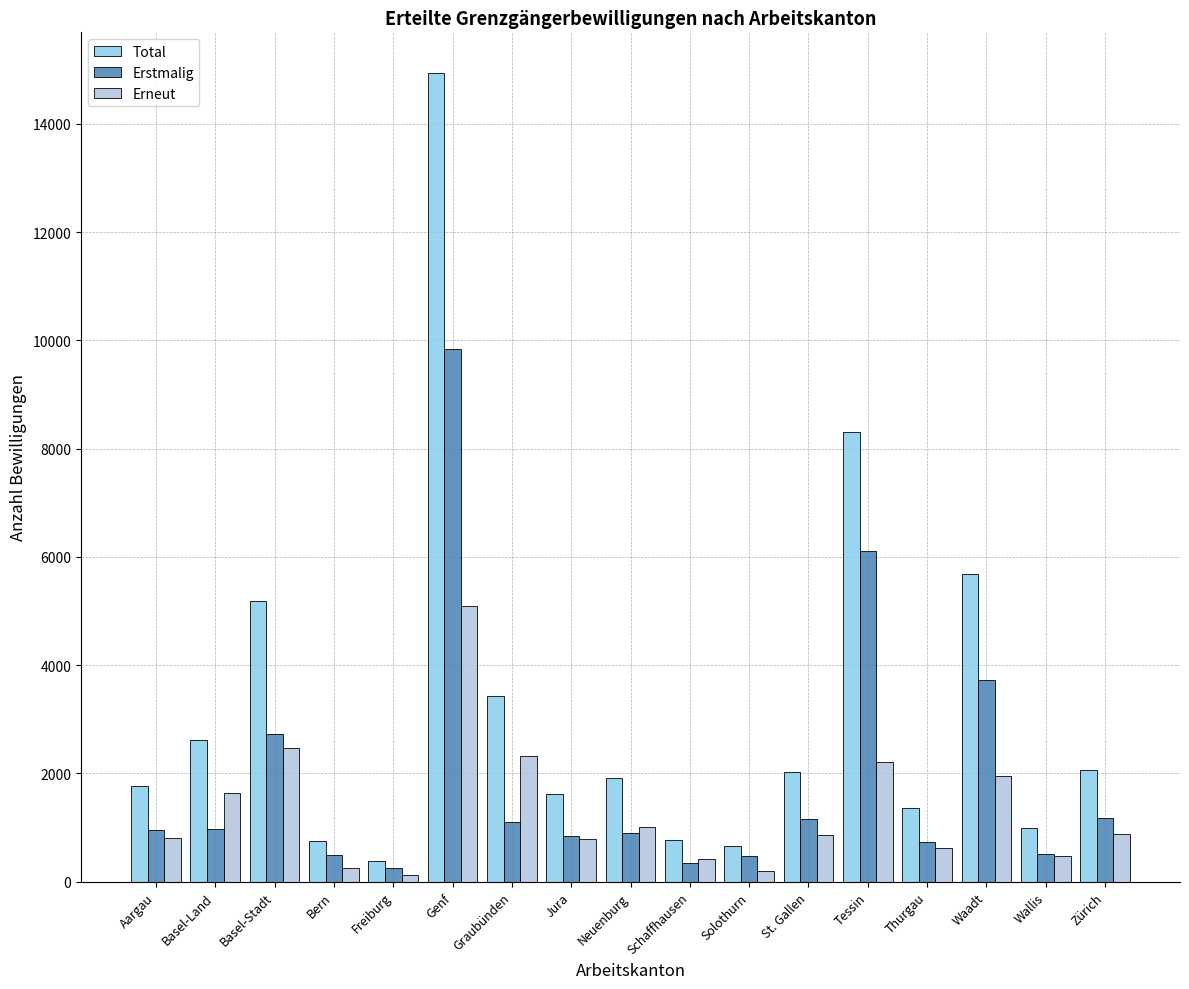

What is the difference between the highest and lowest values at Bern?

495